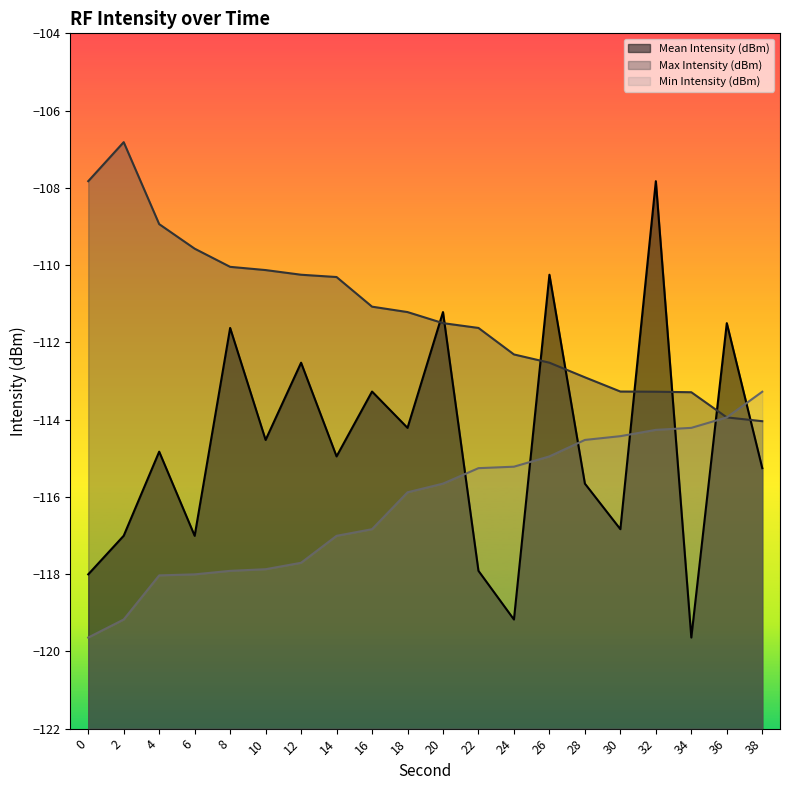

What is the sum of the Min Intensity (dBm) line values at 2 and 0?

-238.8